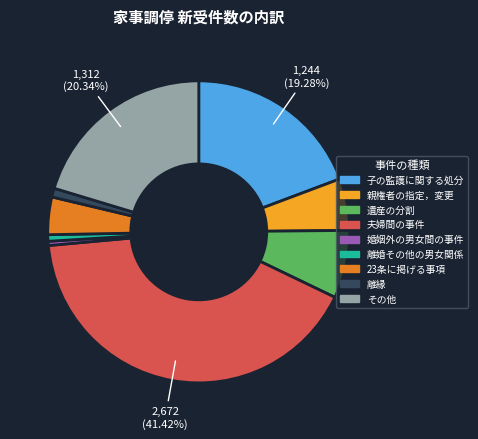

To the nearest percent, what is the difference between the largest and smallest slice percentages?

41%